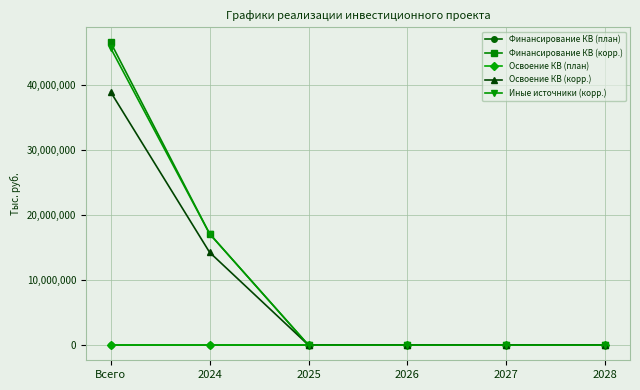

True or false: Иные источники (корр.) and Освоение КВ (корр.) cross at least once.

False